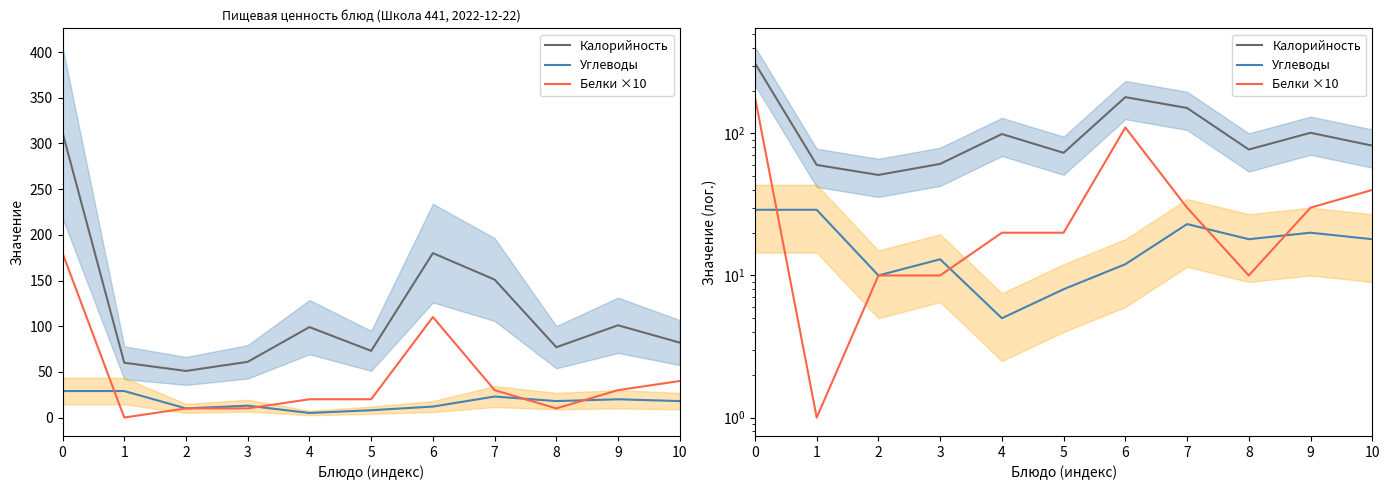

What is the sum of the Белки ×10 values at 0 and 2?

190